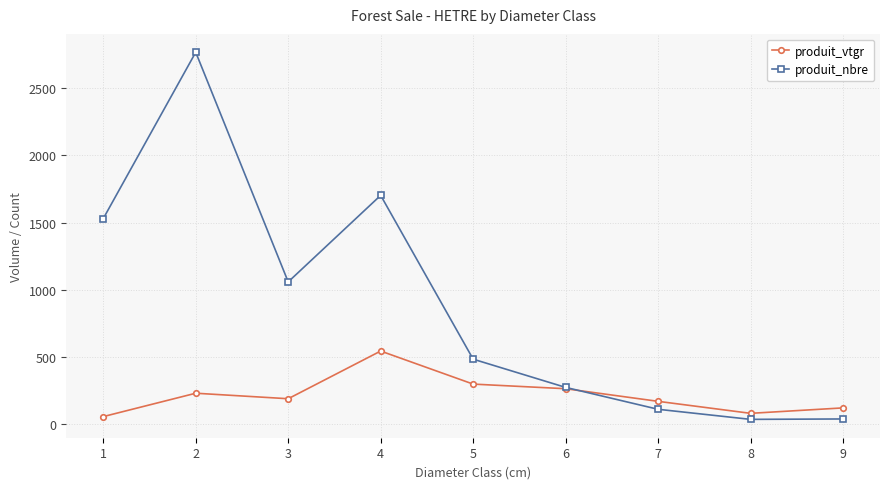

Is it true that produit_nbre equals 626.1 at 2?

False